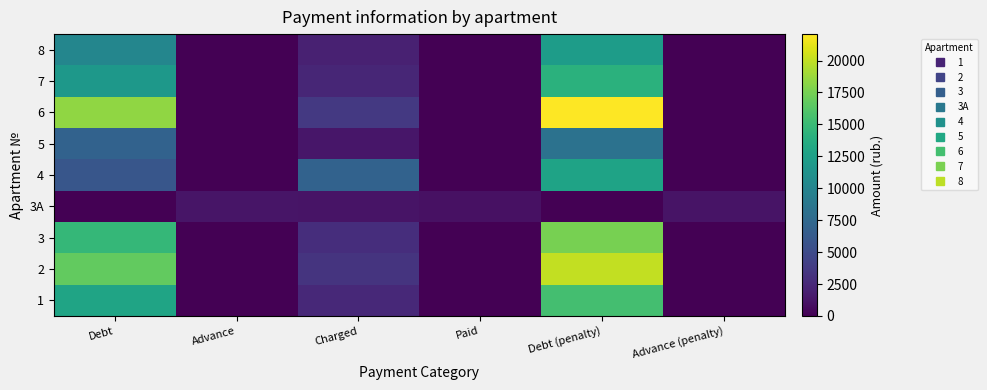

What is the greatest value displayed?

22071.4